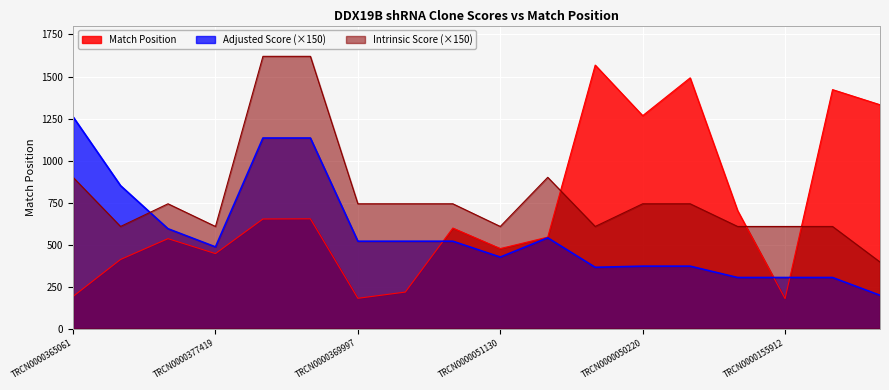

What is the lowest value of the Match Position series?

178.0